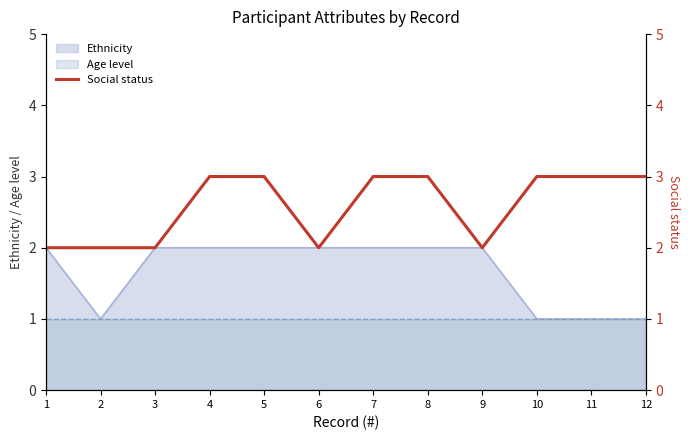

True or false: Ethnicity has a value of 2 at 7.

True